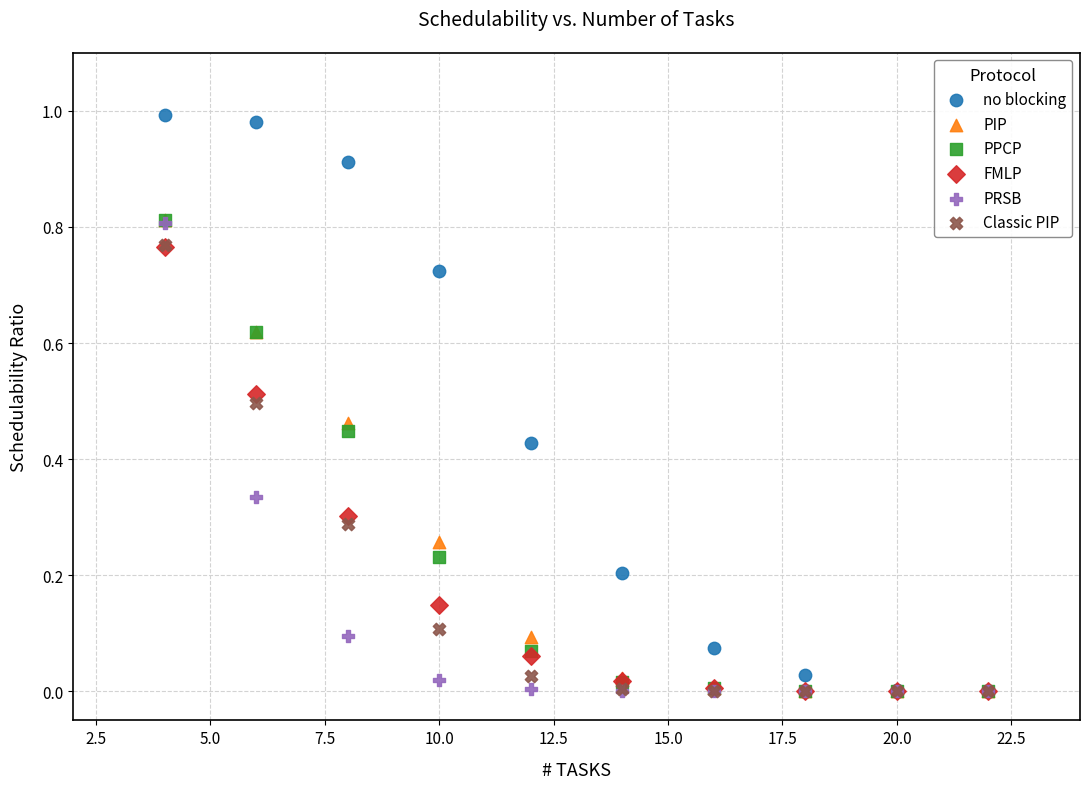

What are all the series names shown in the legend?

no blocking, PIP, PPCP, FMLP, PRSB, Classic PIP